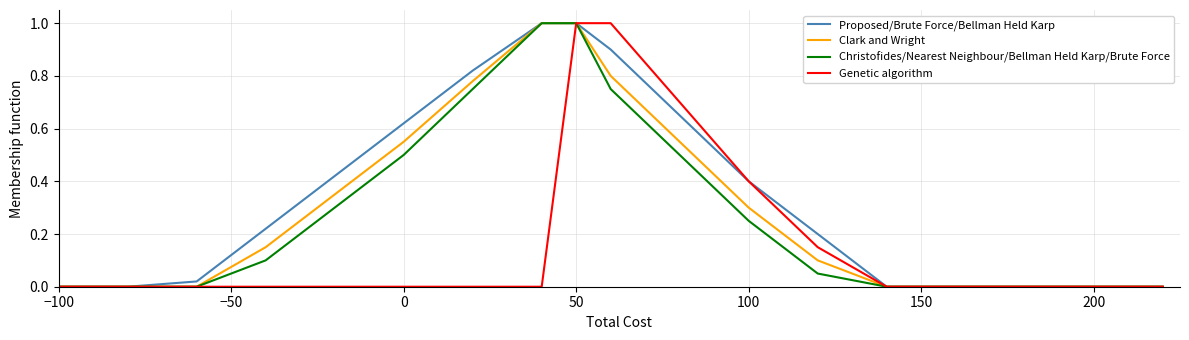

What is the maximum value shown in the chart?

1.0